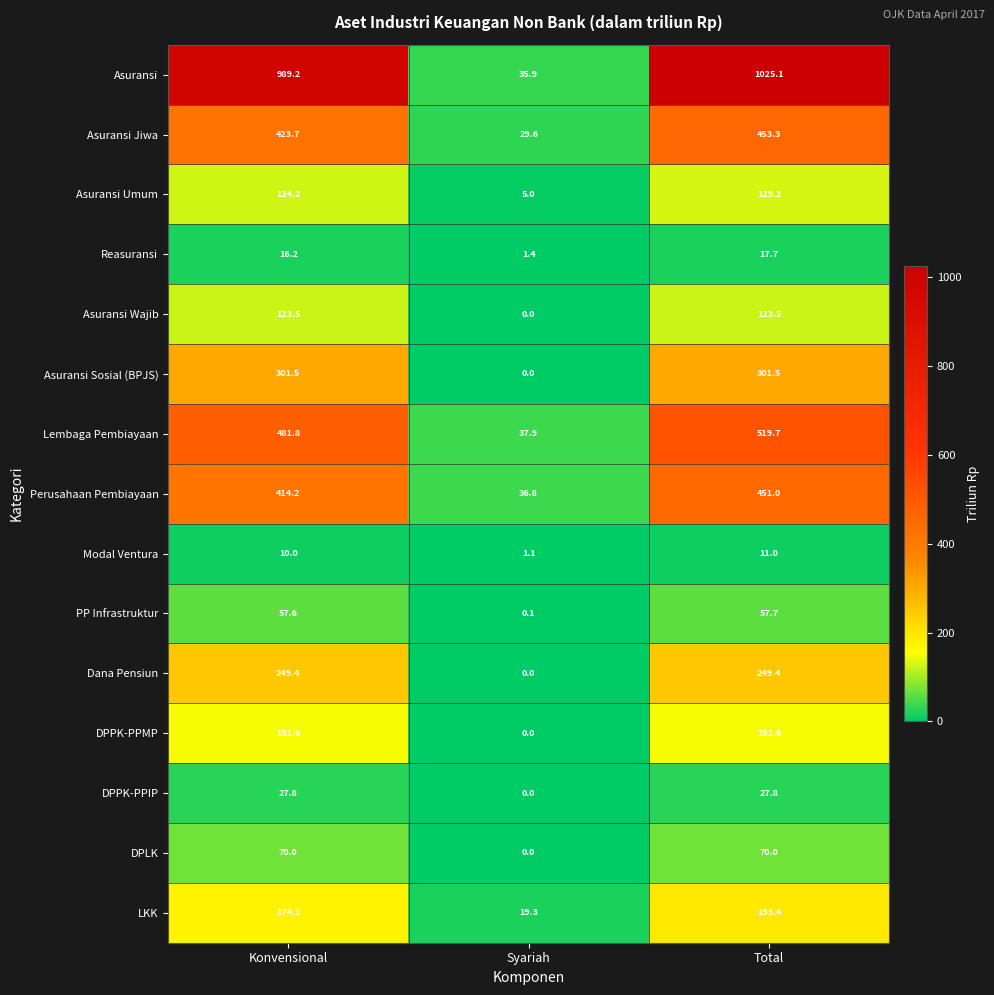

What is the approximate value of DPLK at Total?

70.0